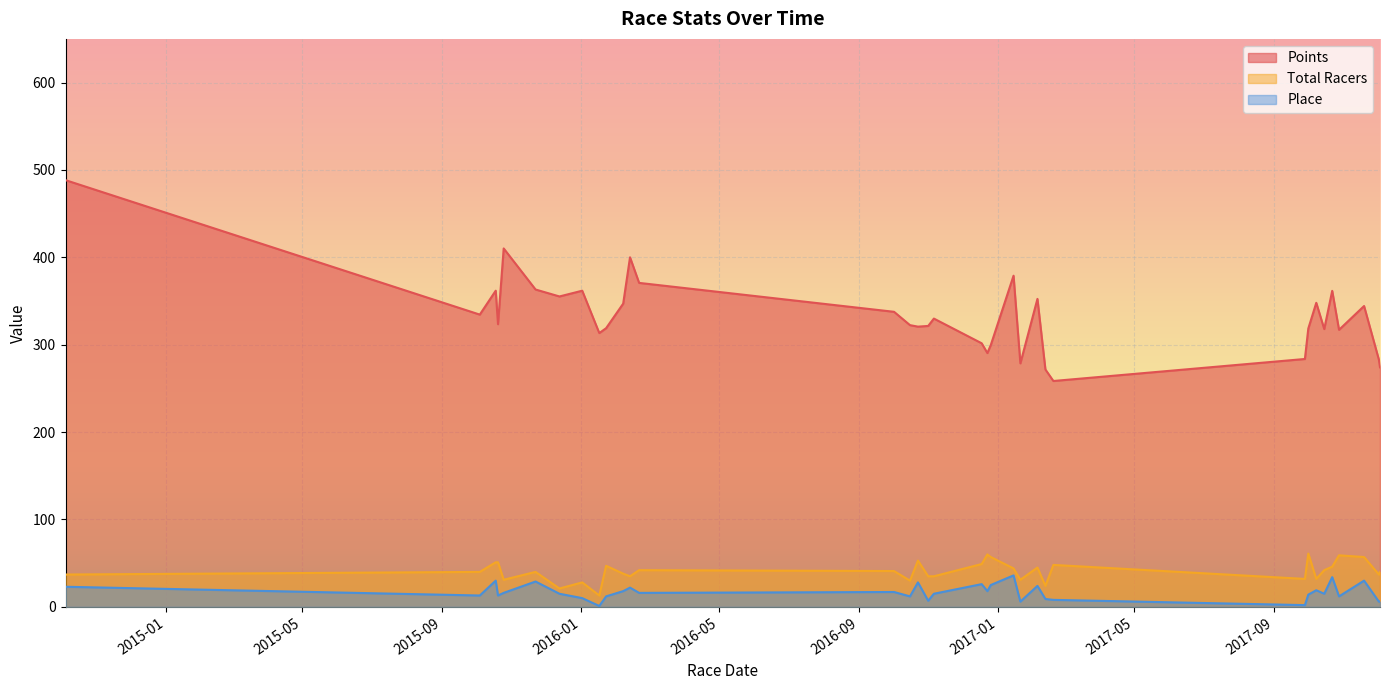

True or false: Place has more than 0 interior local peaks.

True